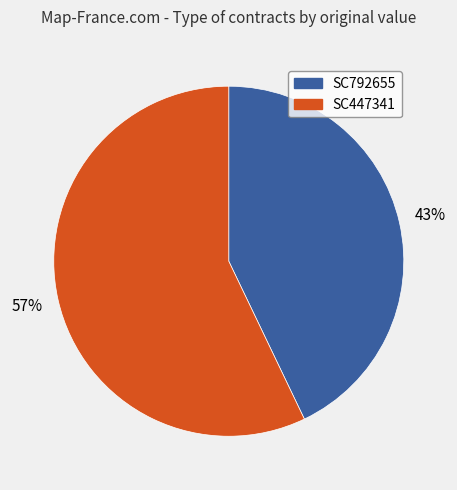

Which slice represents more than half of the pie?

SC447341